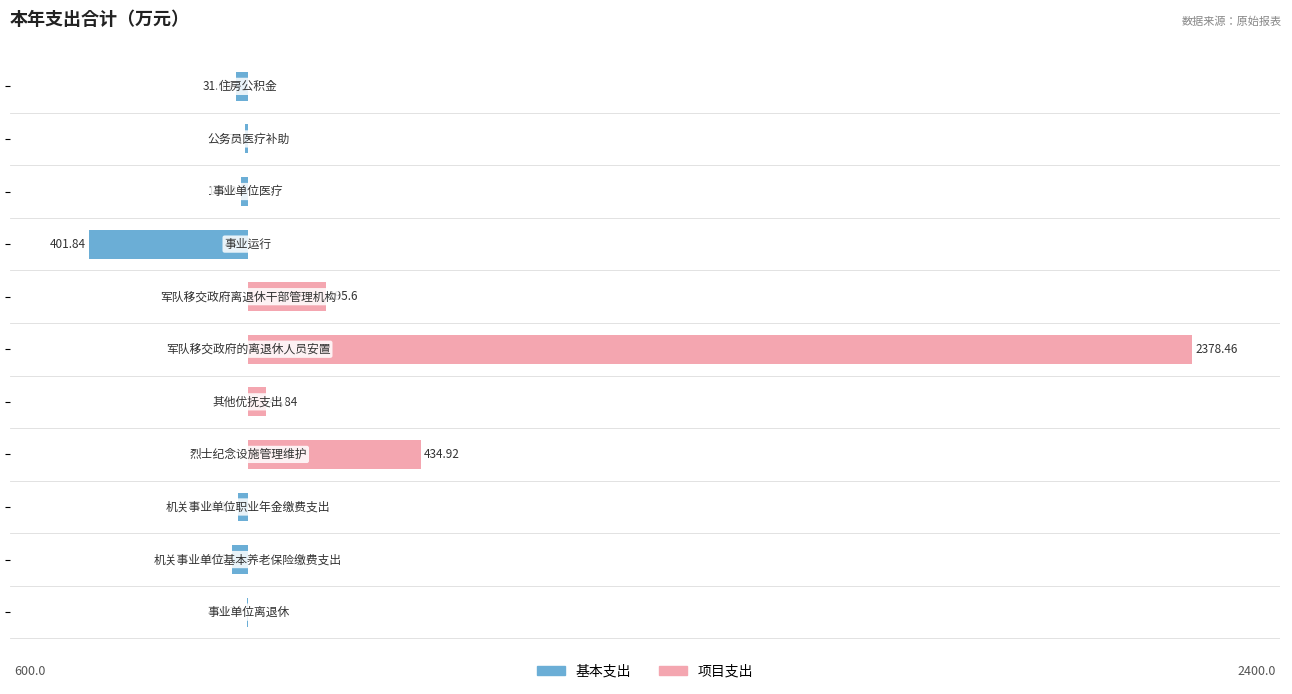

What is the difference between the maximum and minimum values in the 基本支出 series?

401.8